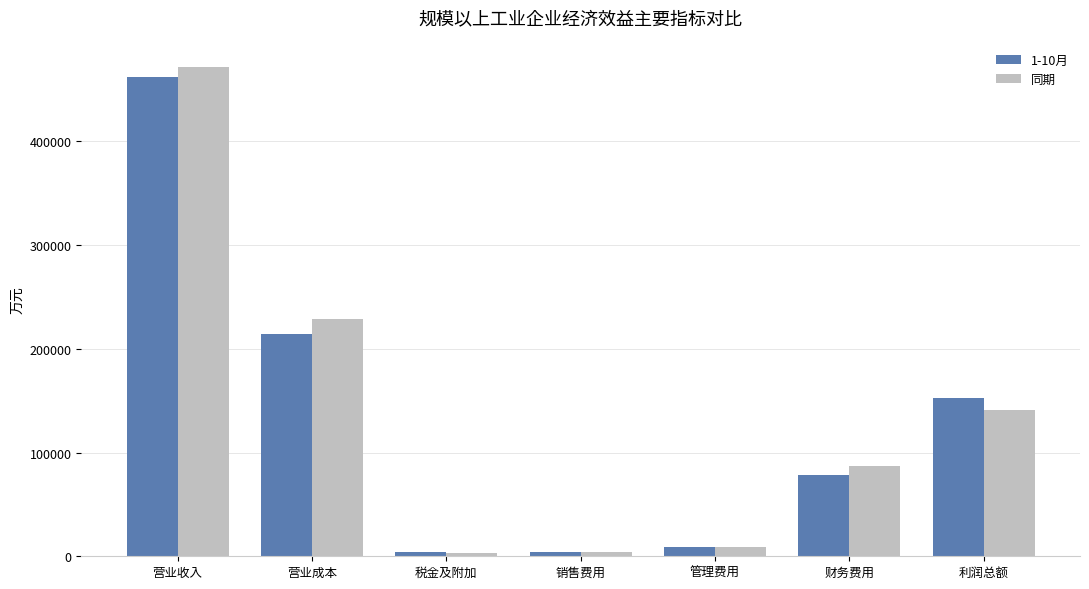

How many bars are there in each group?

2